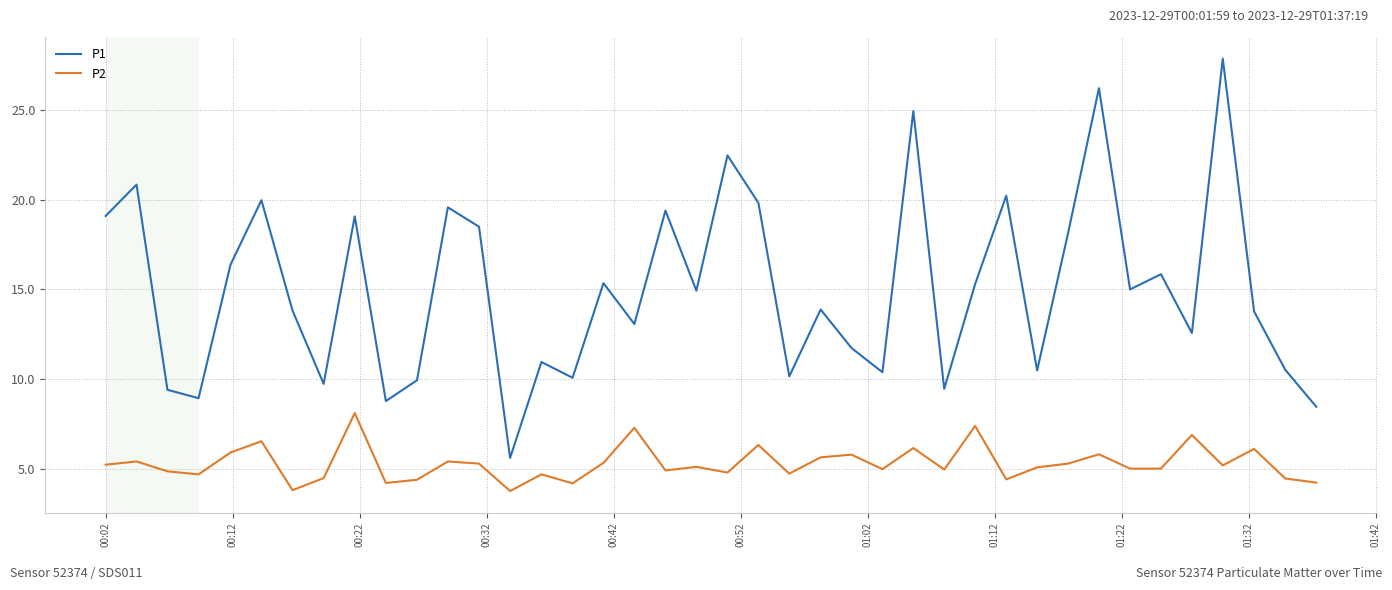

What is the highest value of the P1 series?

27.9